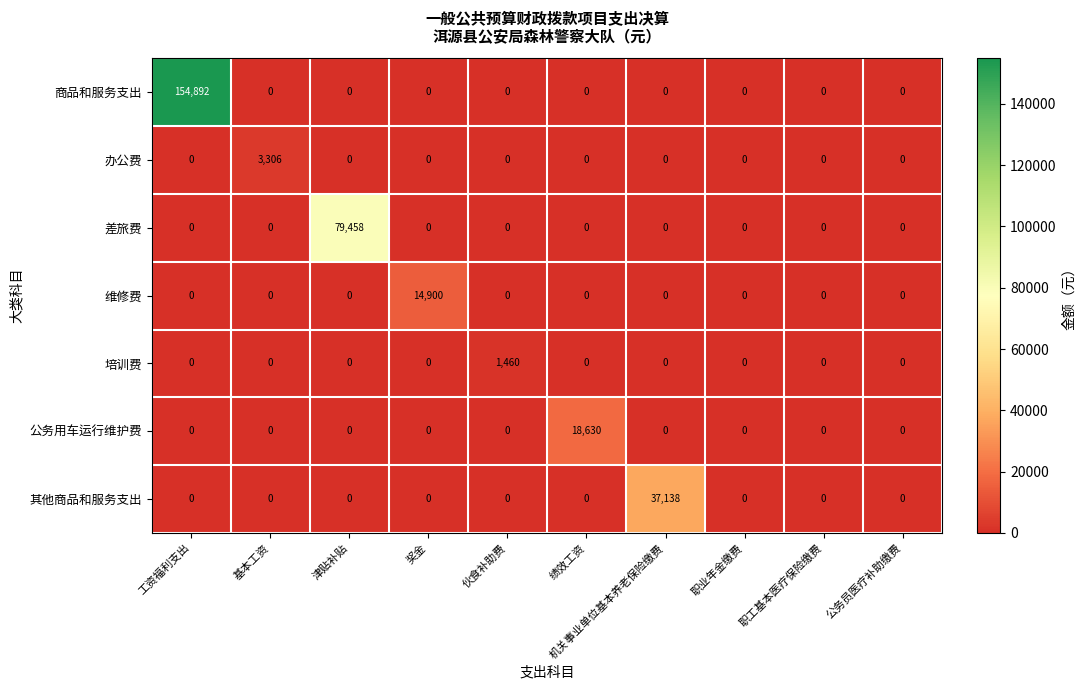

What is the spread (max minus min) of values at 津贴补贴?

79458